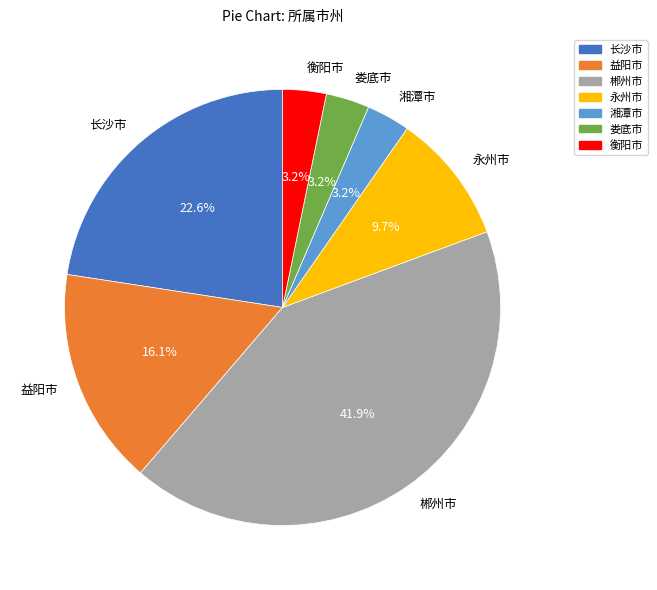

True or false: 娄底市 accounts for 13% of the total.

False